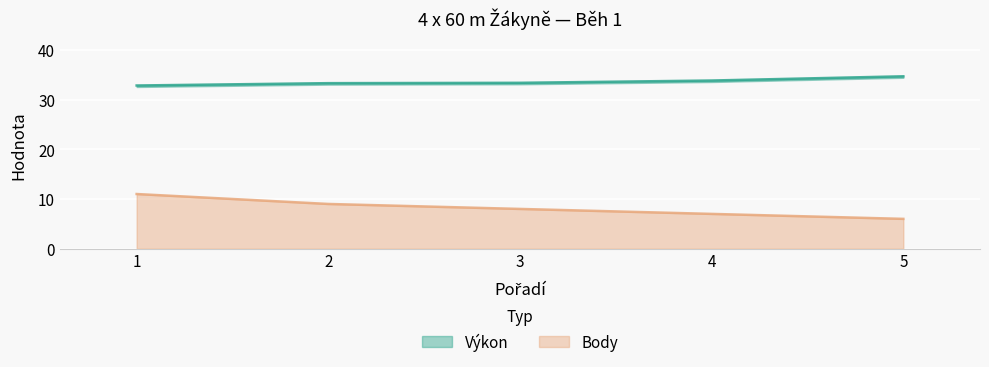

True or false: Výkon has more than 2 points higher than both neighbors.

False